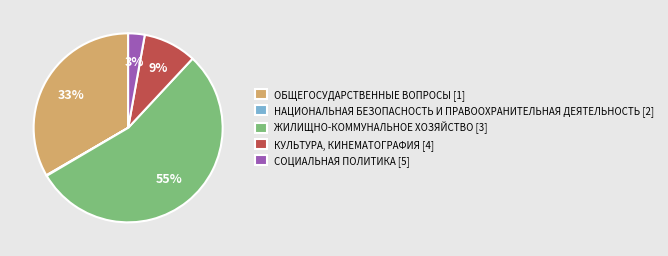

The СОЦИАЛЬНАЯ ПОЛИТИКА slice represents 3% of the pie. True or false?

True